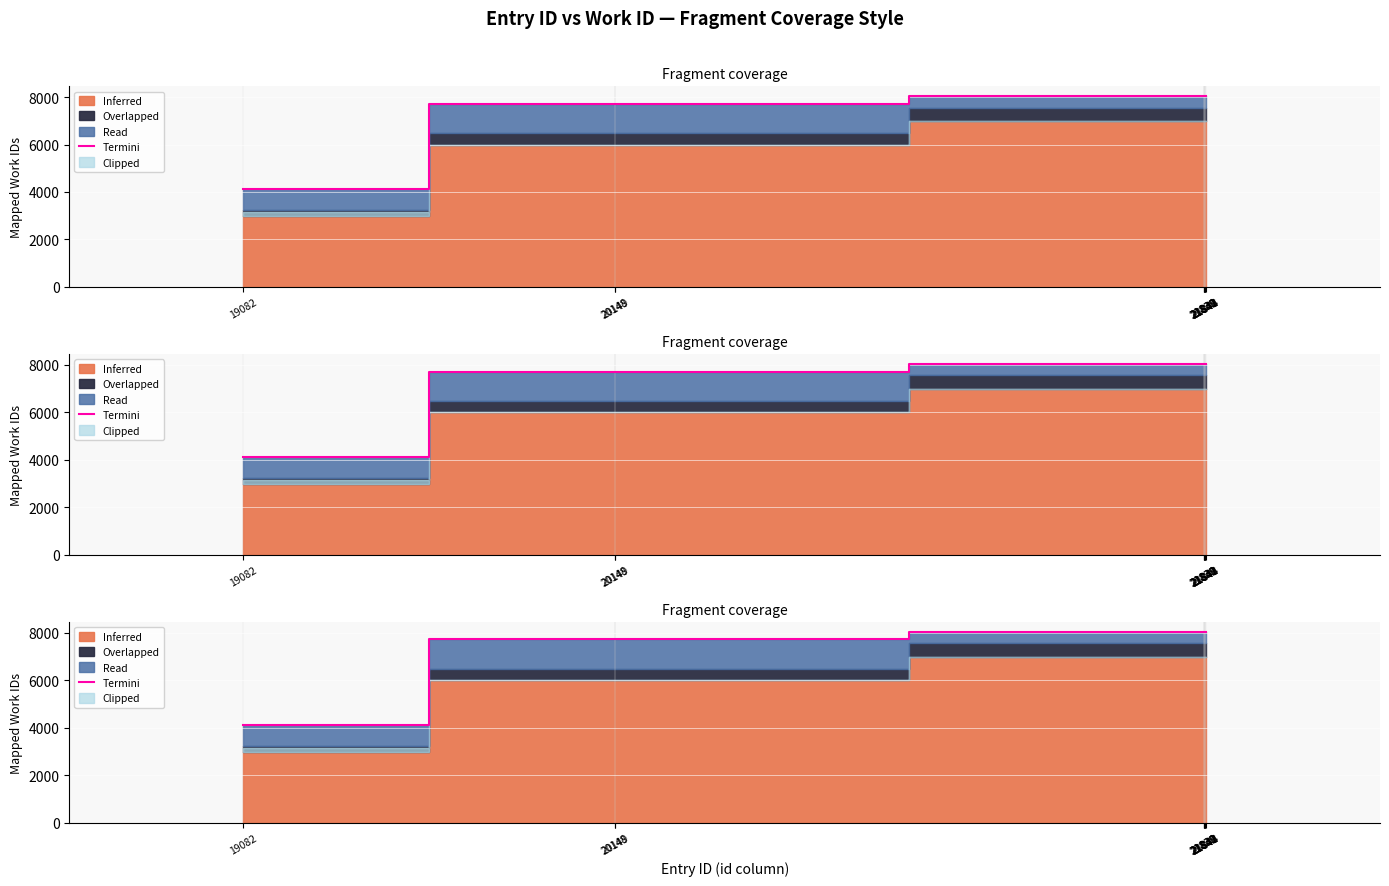

Which label corresponds to the largest value in the chart?

21838